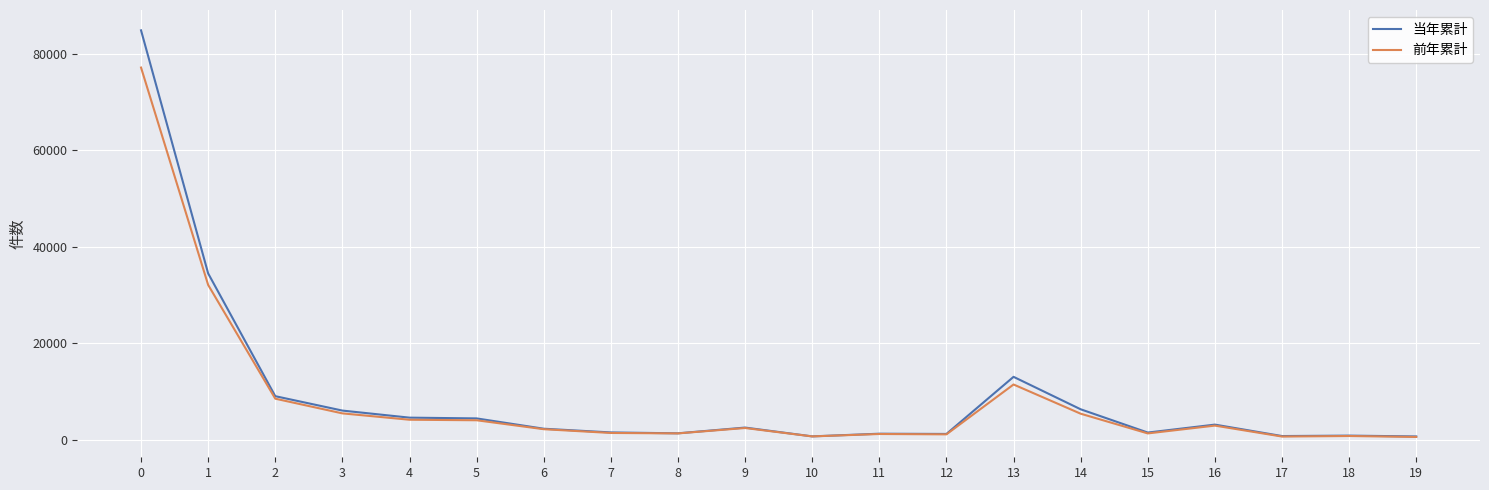

What is the maximum value shown in the chart?

84883